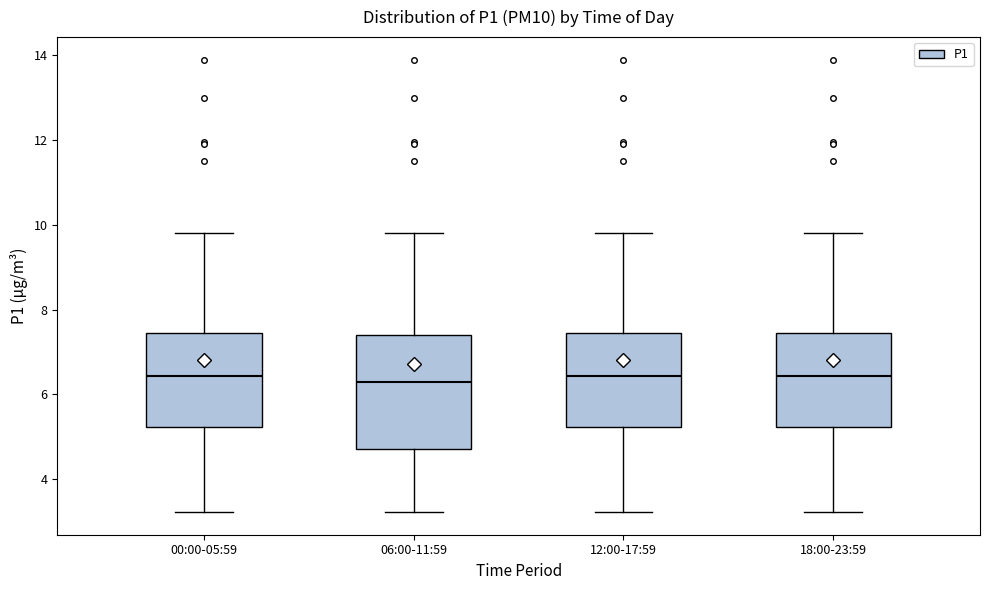

Where is the upper edge of the box for 00:00-05:59 on the y-axis? The values are not printed on the chart, so give them approximately, as read against the axis.

7.4